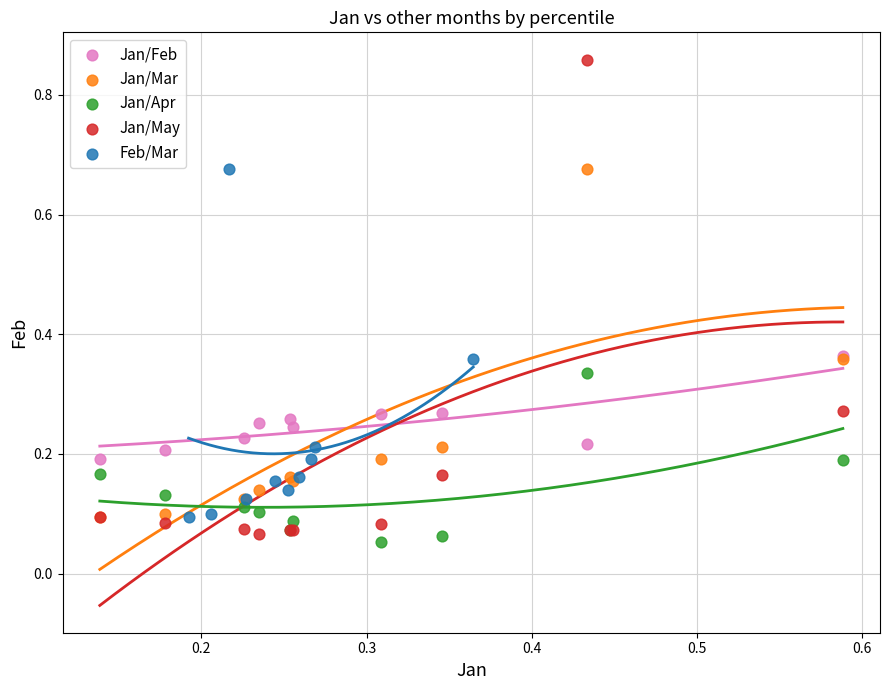

Which series has the widest spread of Y values?

Jan/May